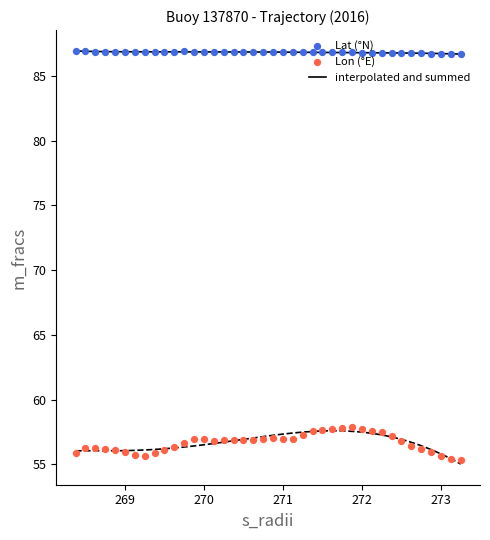

What is the maximum value for interpolated and summed?

86.9